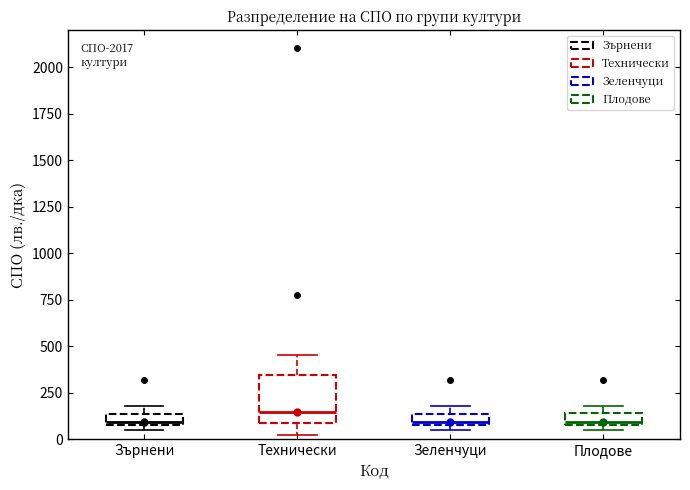

Comparing the boxes themselves (not the whiskers), which one is the tallest?

Технически